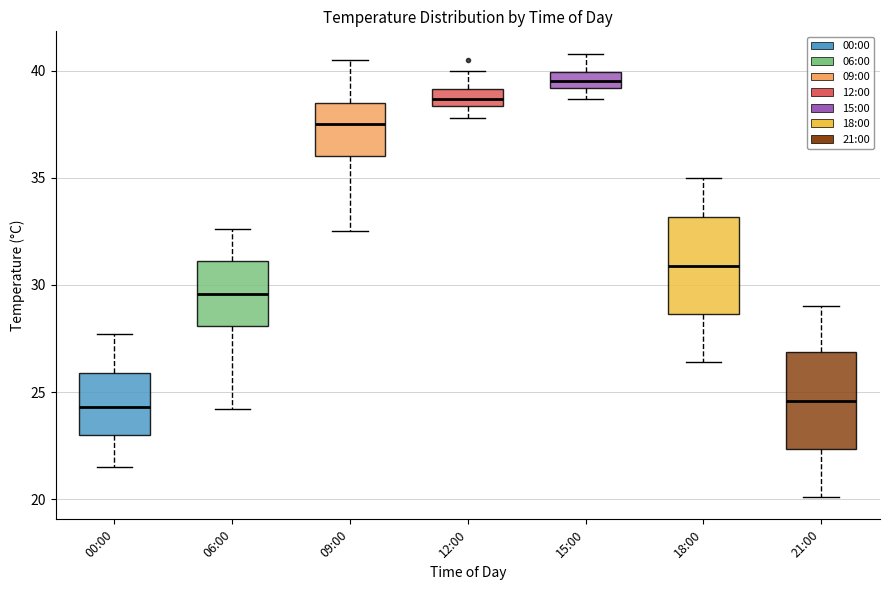

Where does the upper whisker of the box for 15:00 end on the y-axis? The values are not printed on the chart, so give them approximately, as read against the axis.

41.0